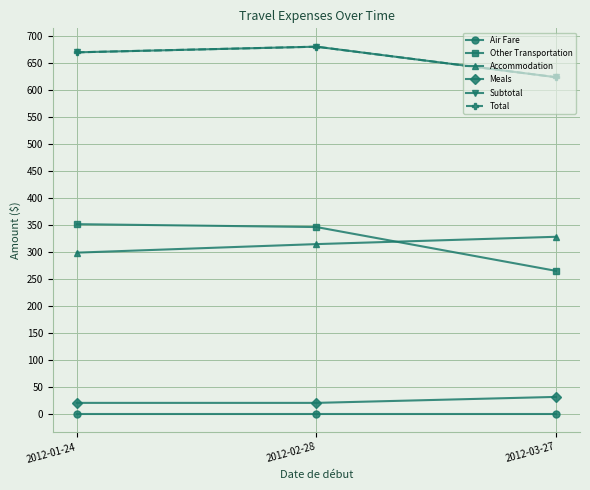

Reading right to left, extract all data points from this chart.

Air Fare: 2012-03-27=0.0	2012-02-28=0.0	2012-01-24=0.0
Other Transportation: 2012-03-27=264.5	2012-02-28=345.7	2012-01-24=351.1
Accommodation: 2012-03-27=327.7	2012-02-28=314.1	2012-01-24=298.3
Meals: 2012-03-27=31.1	2012-02-28=20.0	2012-01-24=20.0
Subtotal: 2012-03-27=623.3	2012-02-28=679.9	2012-01-24=669.4
Total: 2012-03-27=623.3	2012-02-28=679.9	2012-01-24=669.4